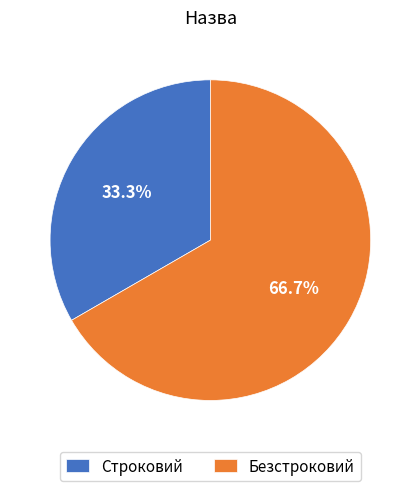

How many slices are in this pie chart?

2